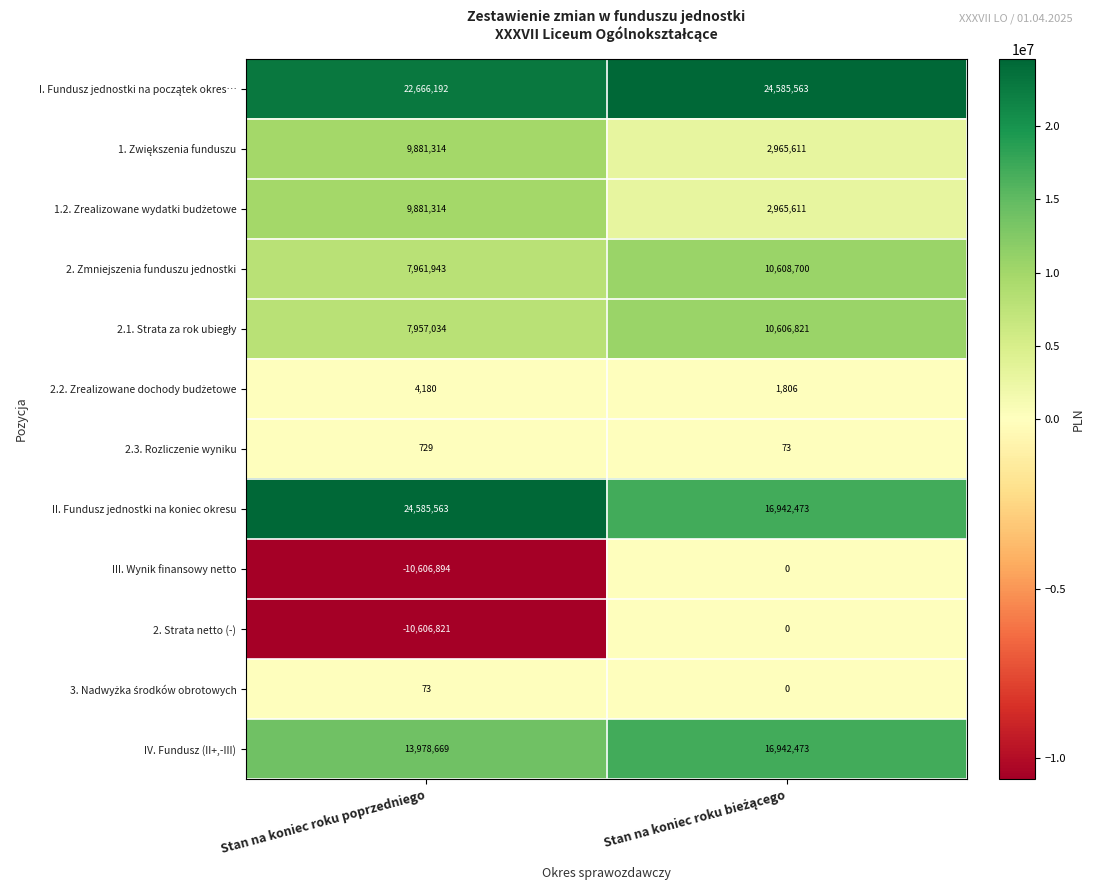

Which series has the widest spread of values?

III. Wynik finansowy netto